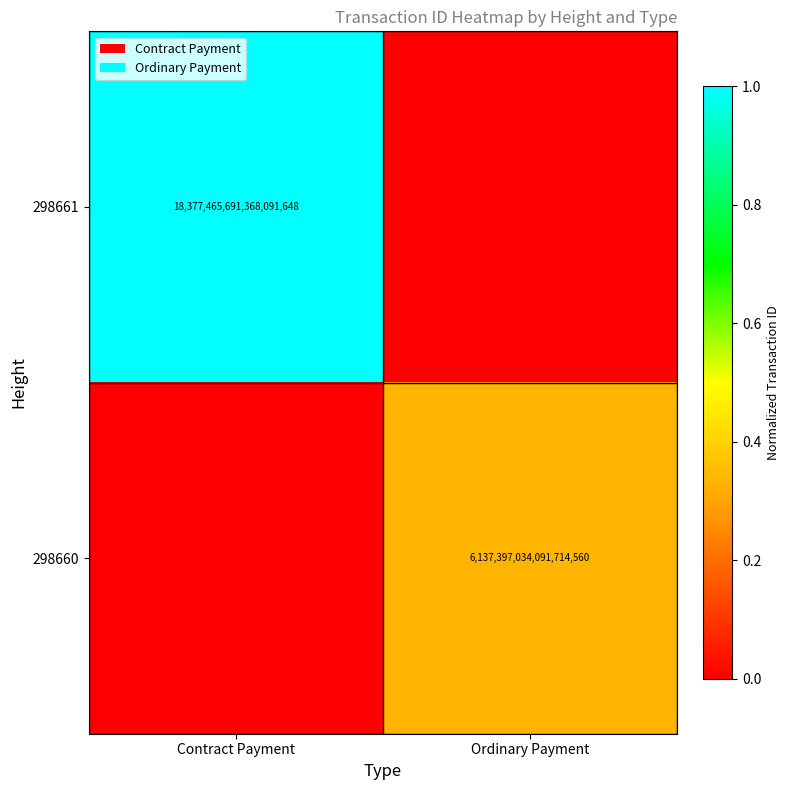

What is the difference between the highest and lowest values at Contract Payment?

1.0